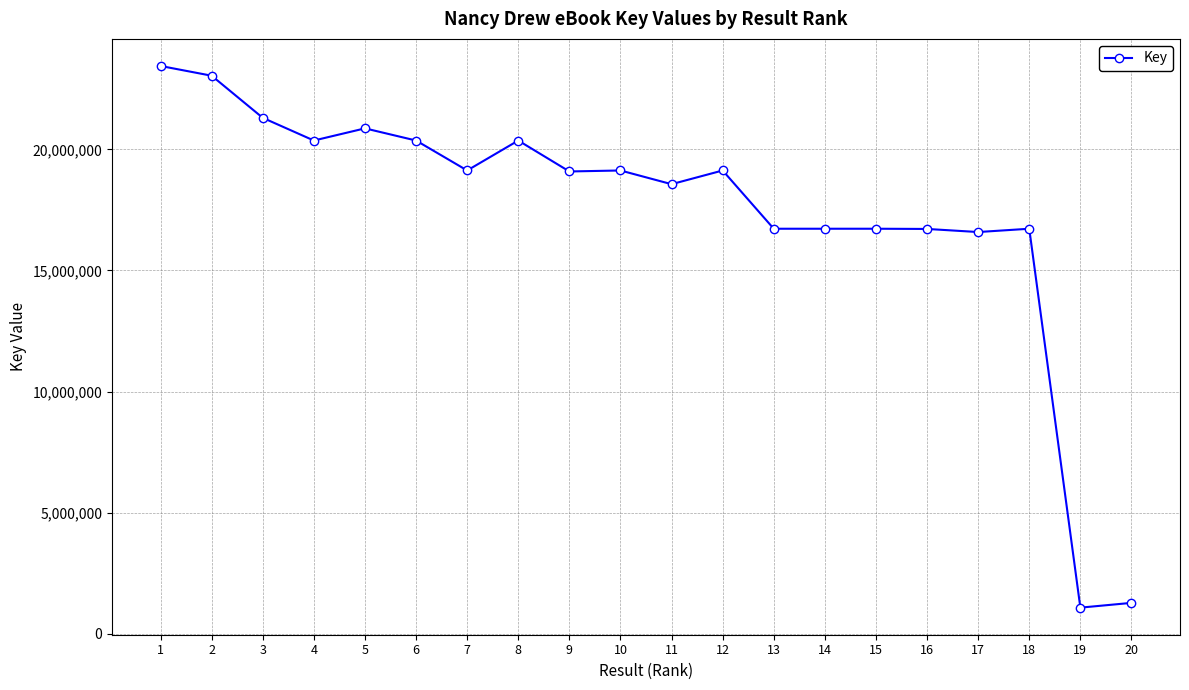

What is the value of the 15th point from the left?

16721741